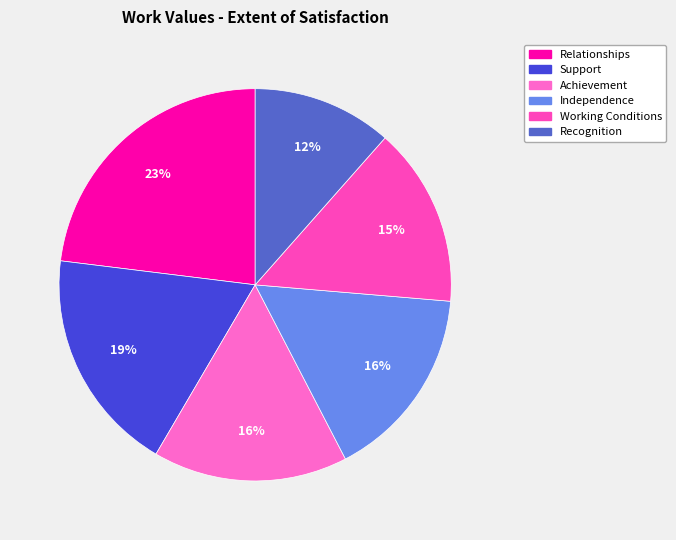

Rank the categories by value from highest to lowest.

Relationships, Support, Achievement, Independence, Working Conditions, Recognition